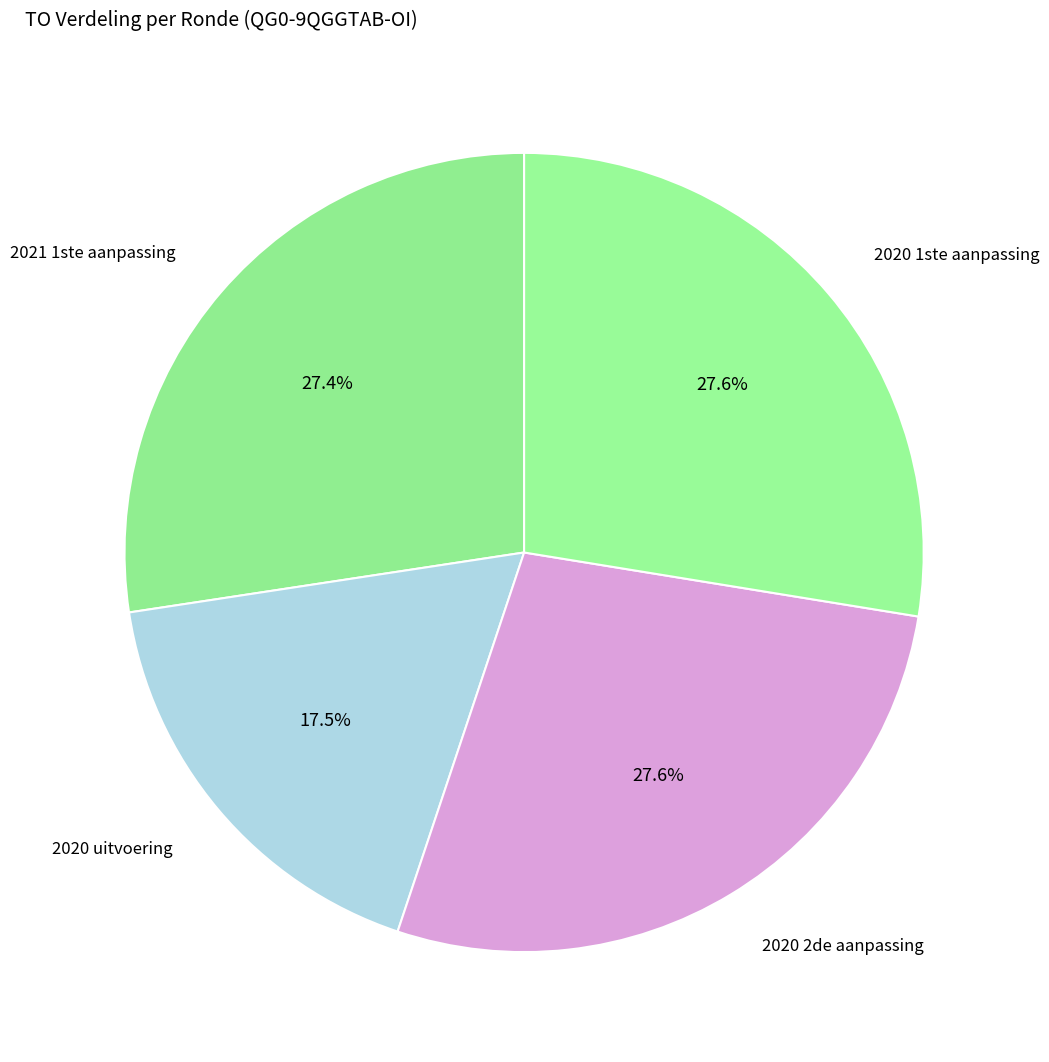

How many segments does this pie chart have?

4